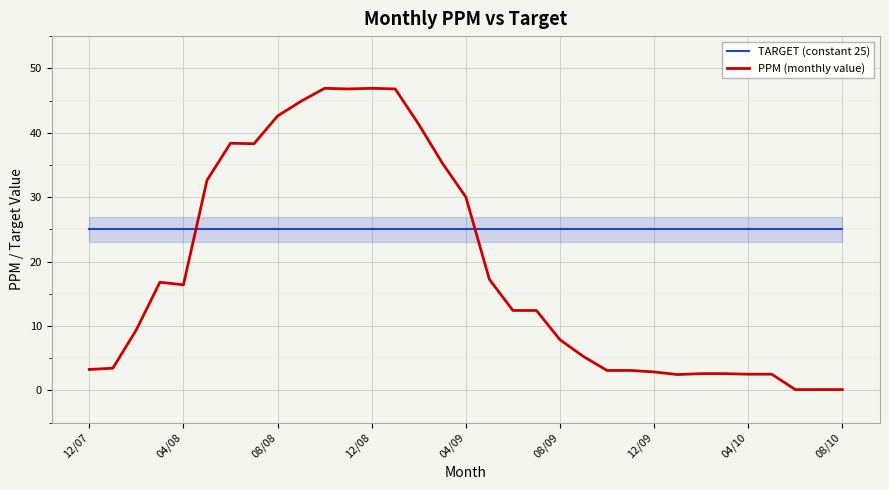

Which series has the largest range (max minus min)?

PPM (monthly value)